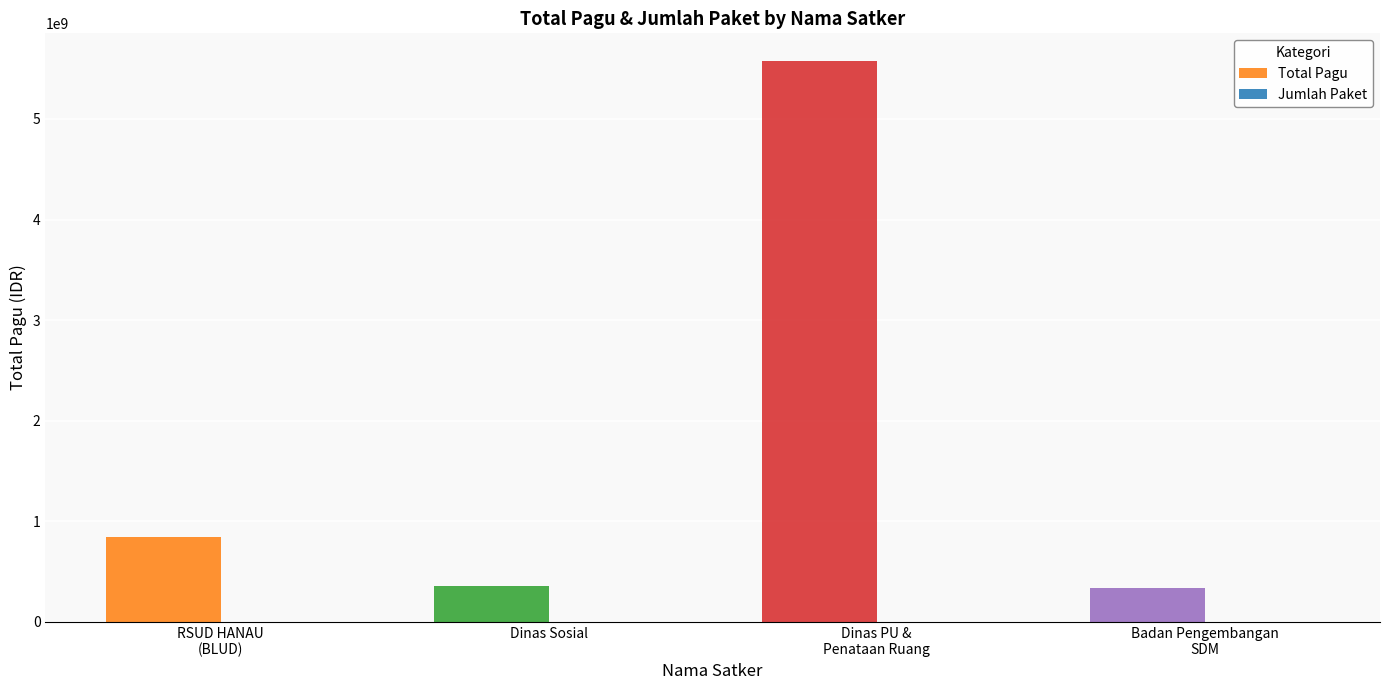

Does the chart contain stacked bars?

No